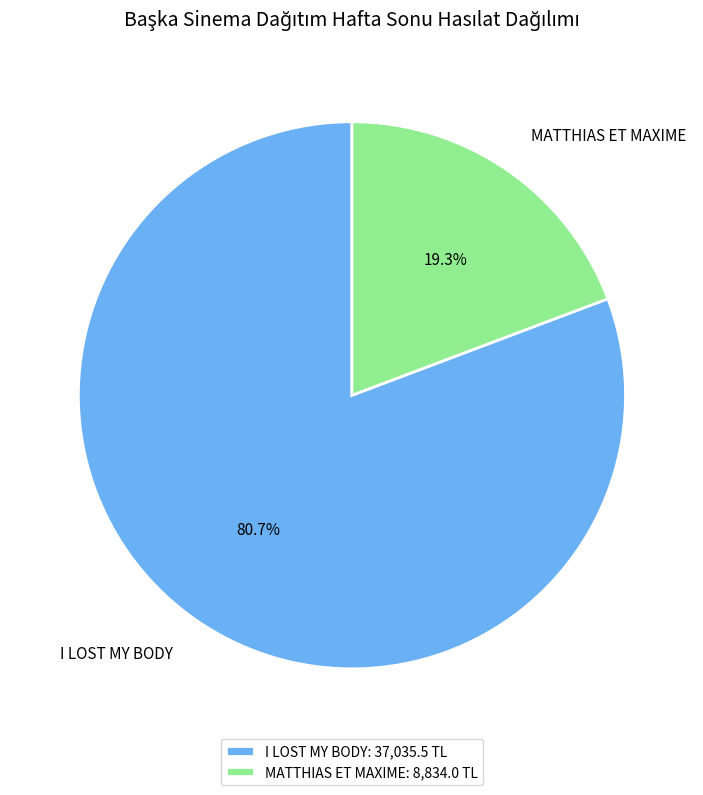

Count the number of slices in the pie.

2